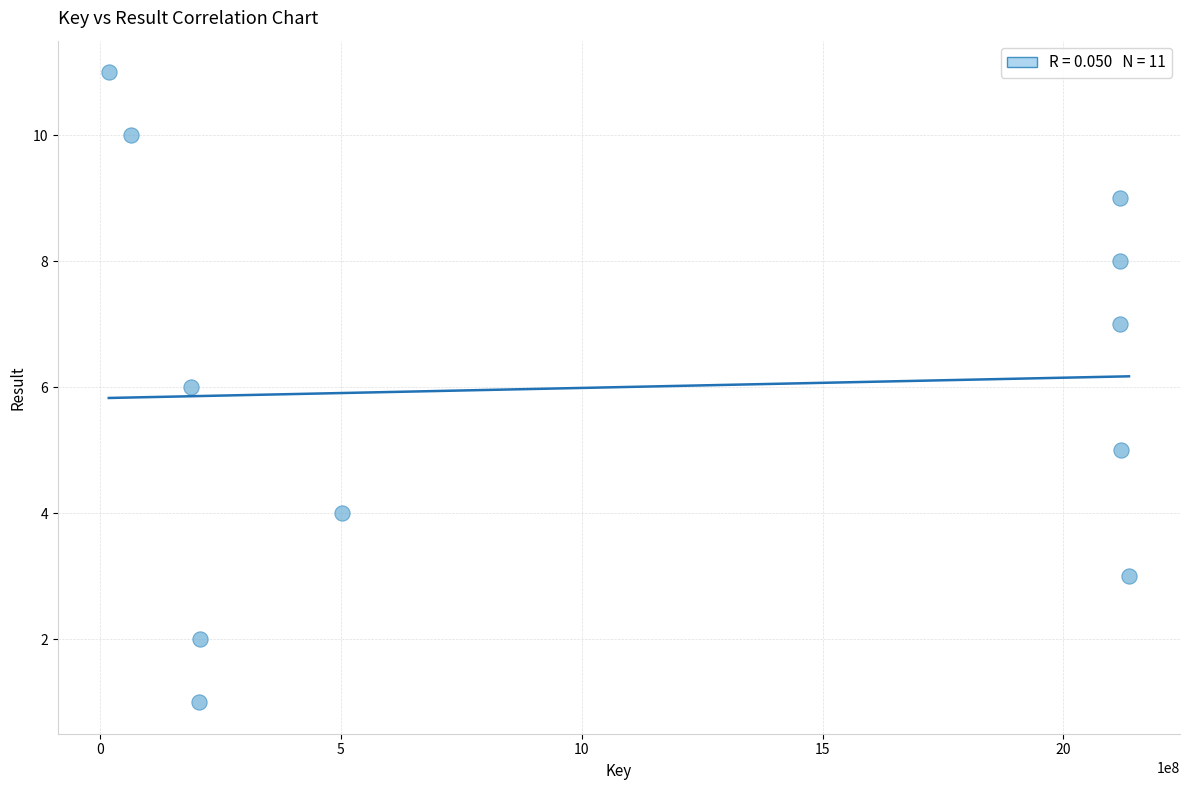

What is the average Y value?

6